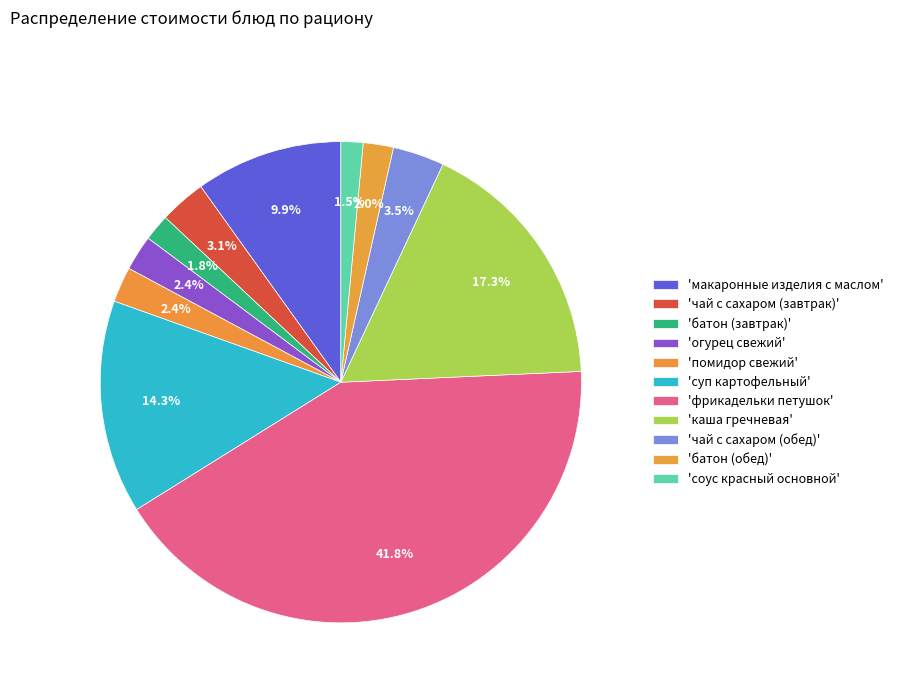

What is the smallest slice in the pie chart?

соус красный основной